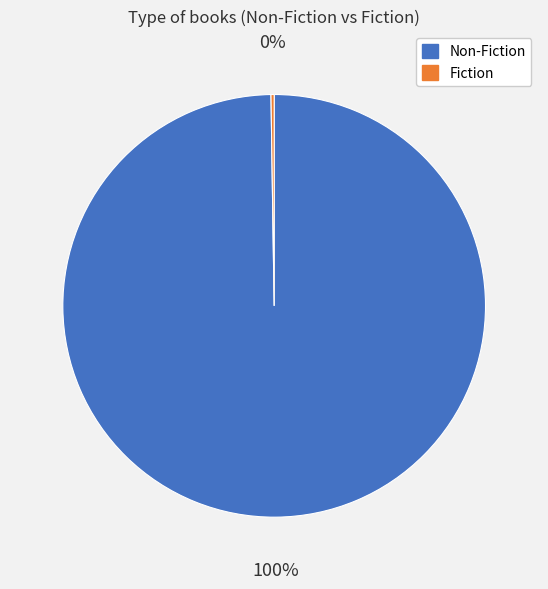

Is there a majority slice in this chart?

Yes